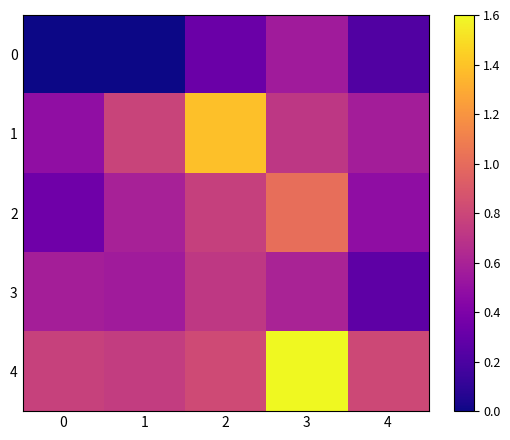

Which series has the largest total across all categories?

4